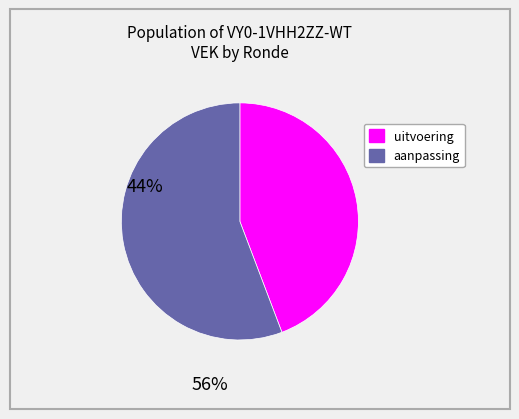

Is there a majority slice in this chart?

Yes